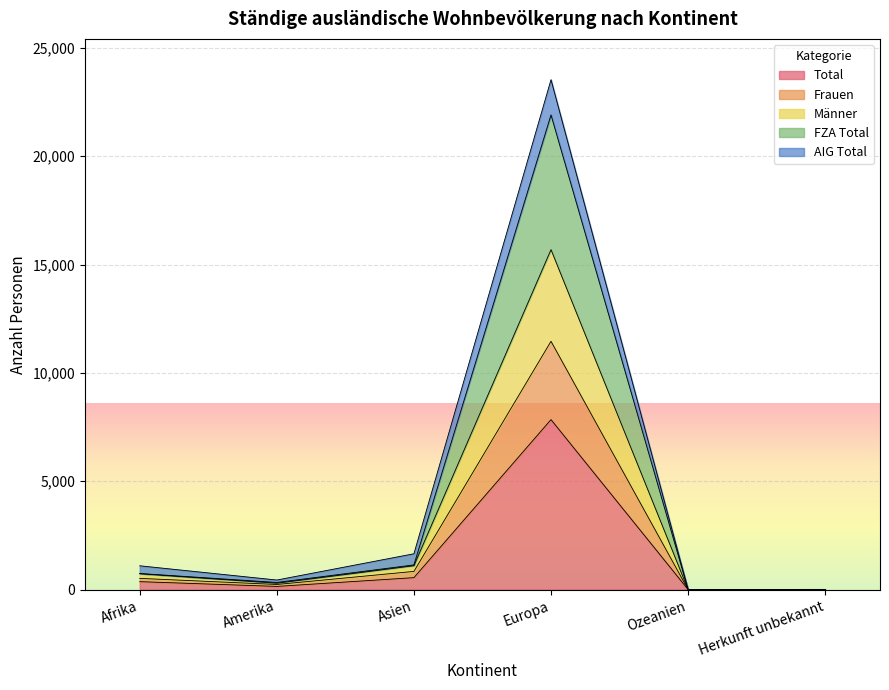

Which category has the highest value in the Total series?

Europa